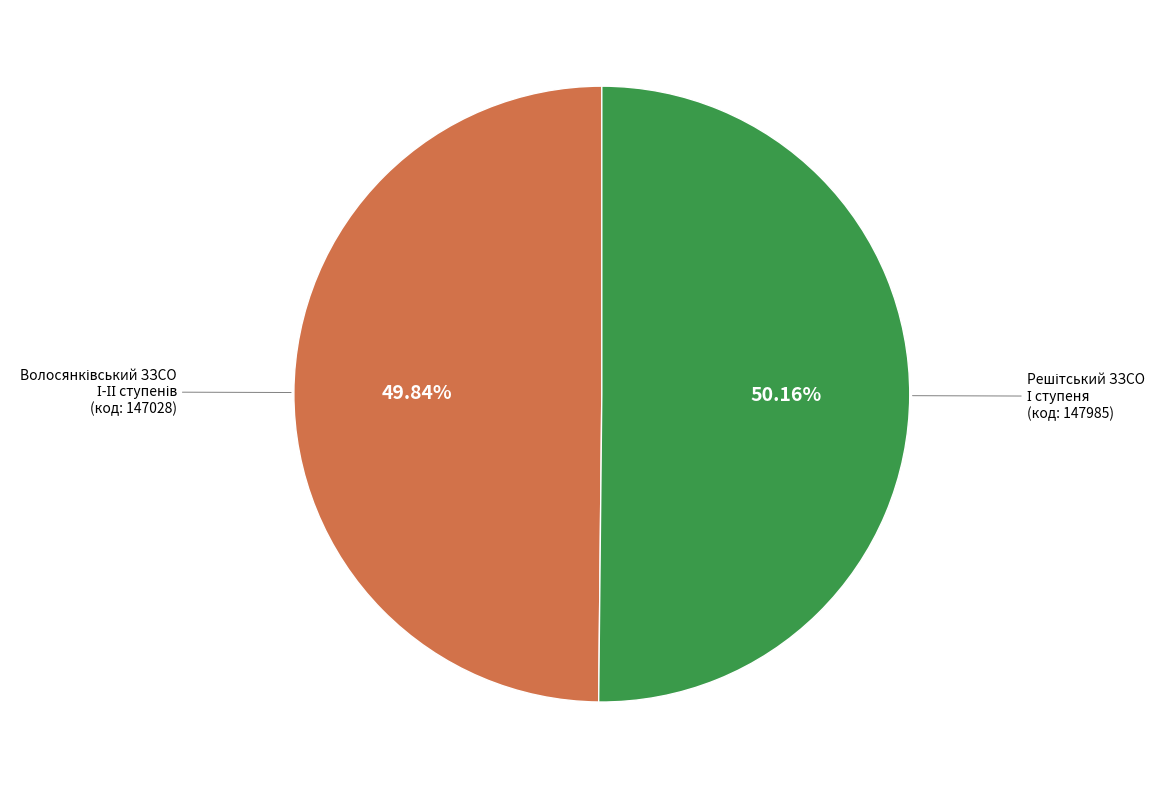

Is there any slice that represents more than half of the pie?

Yes